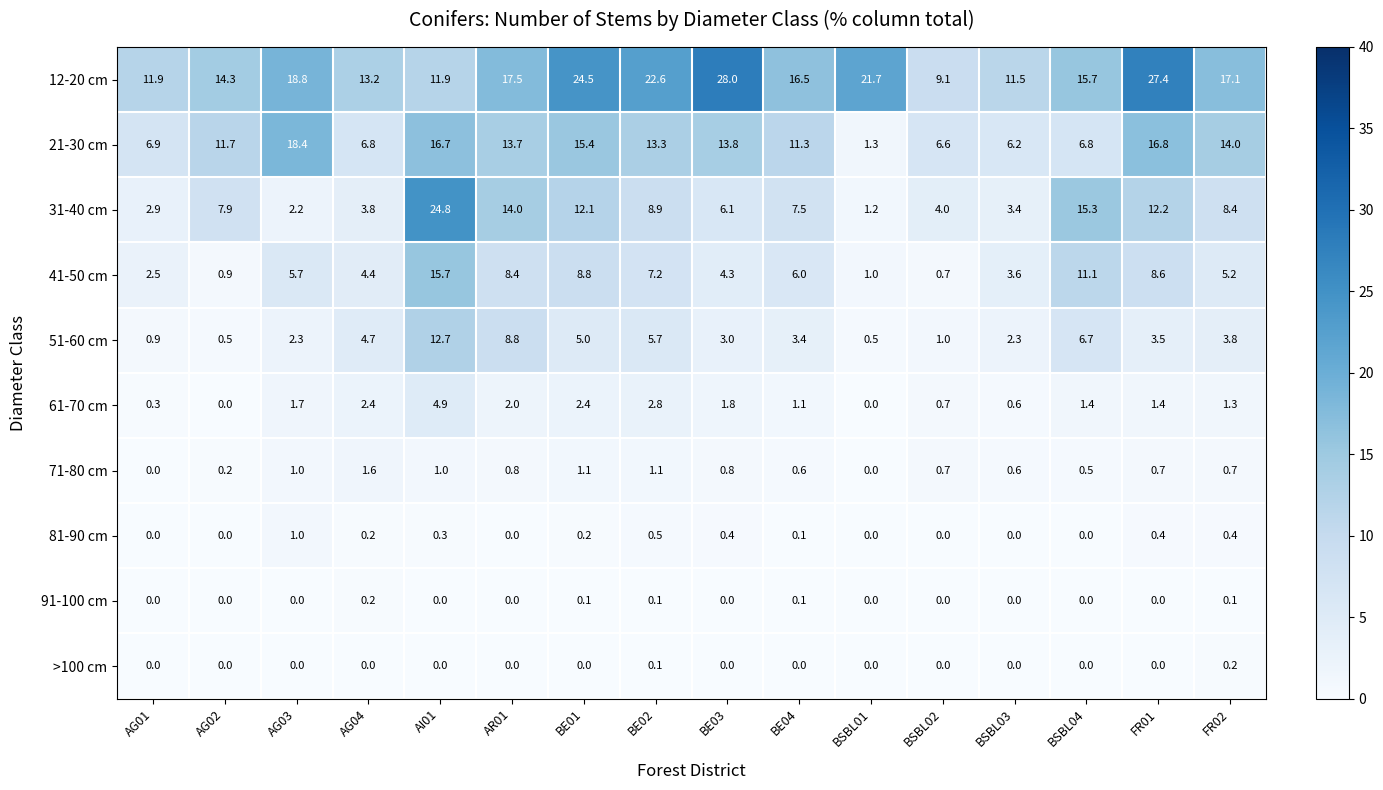

Which series has the widest spread of values?

31-40 cm